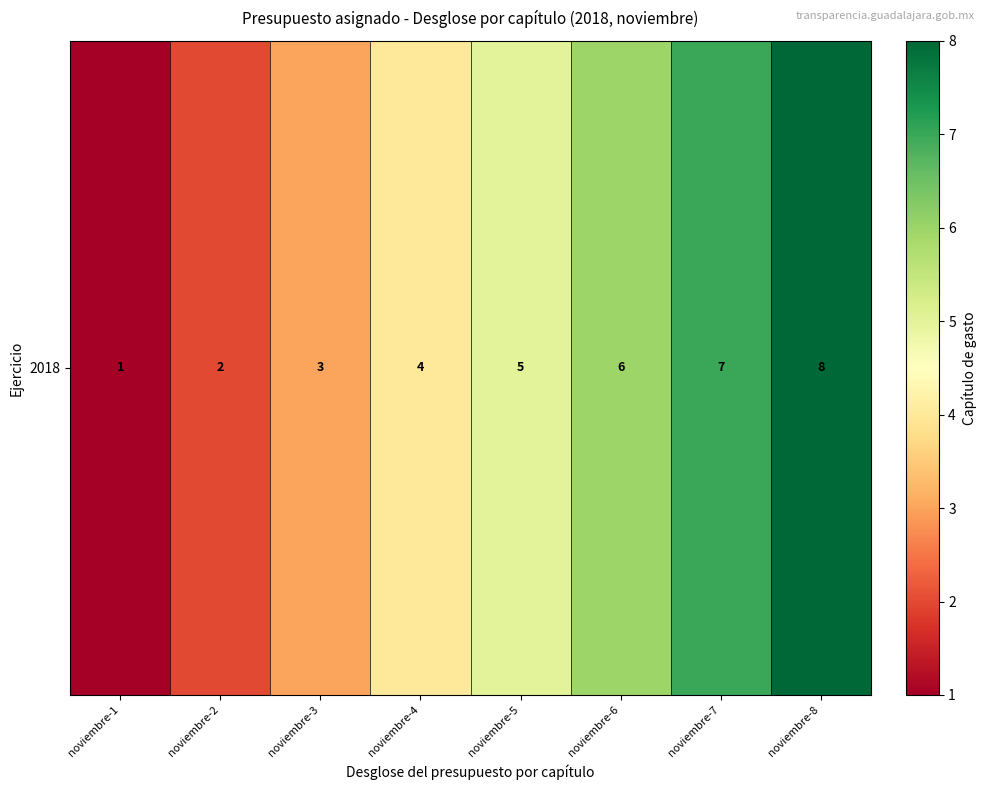

The chart shows a value of 11 at noviembre-6. True or false?

False